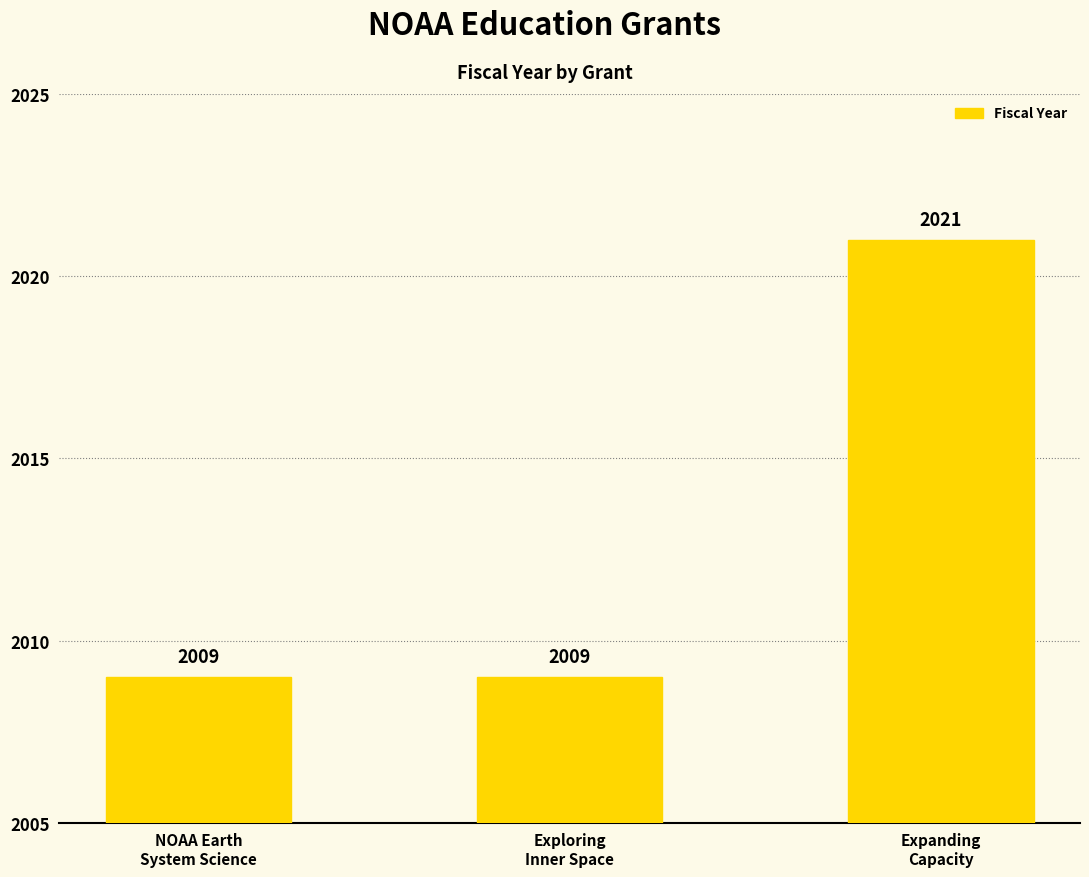

Reading right to left, transcribe all the data shown in this chart.

Expanding
Capacity=2021	Exploring
Inner Space=2009	NOAA Earth
System Science=2009